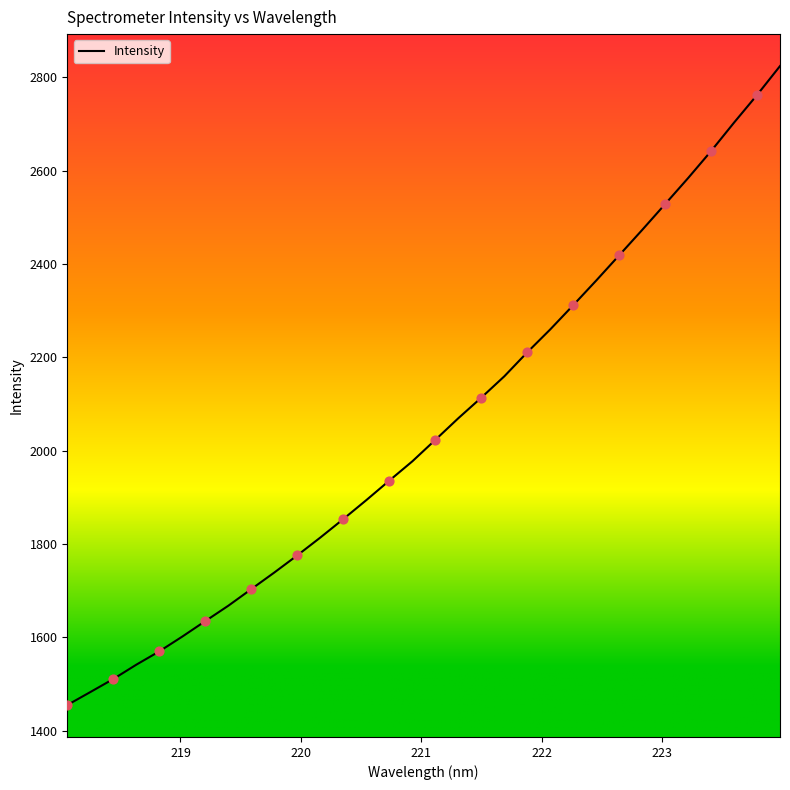

What is the maximum value shown in the chart?

2823.9